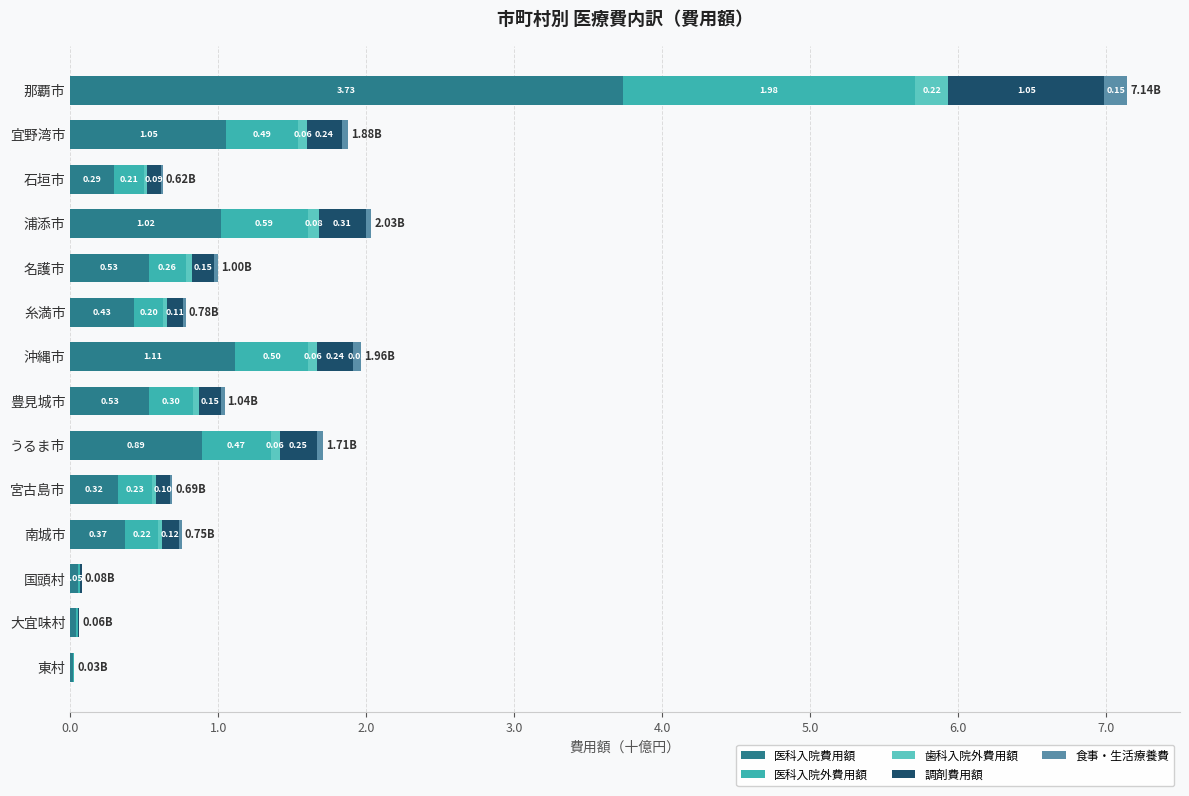

What is the total value across all series at うるま市?

1.7